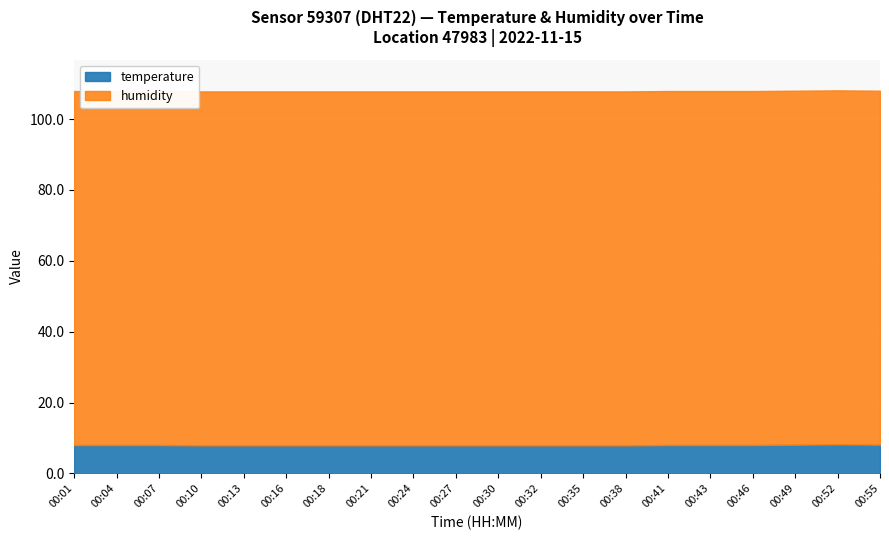

Which label corresponds to the smallest value in the chart?

00:10